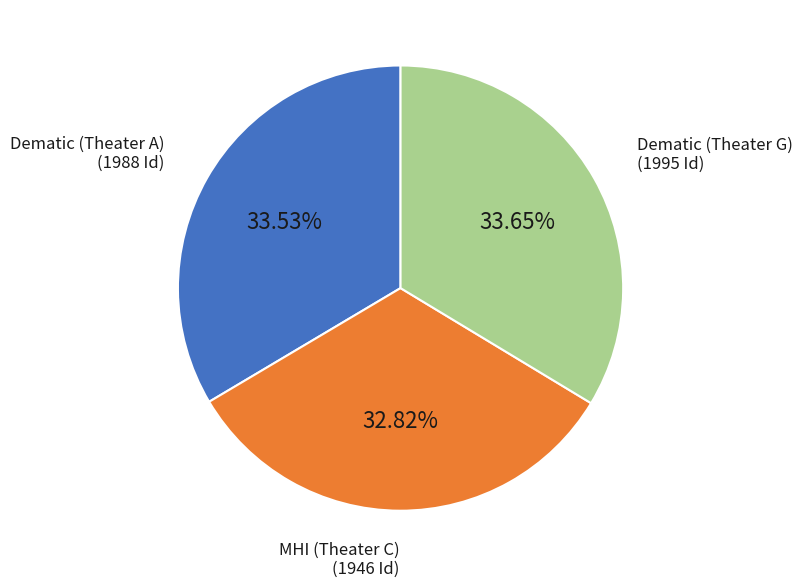

Does Dematic (Theater G) account for over 50% of the chart?

No